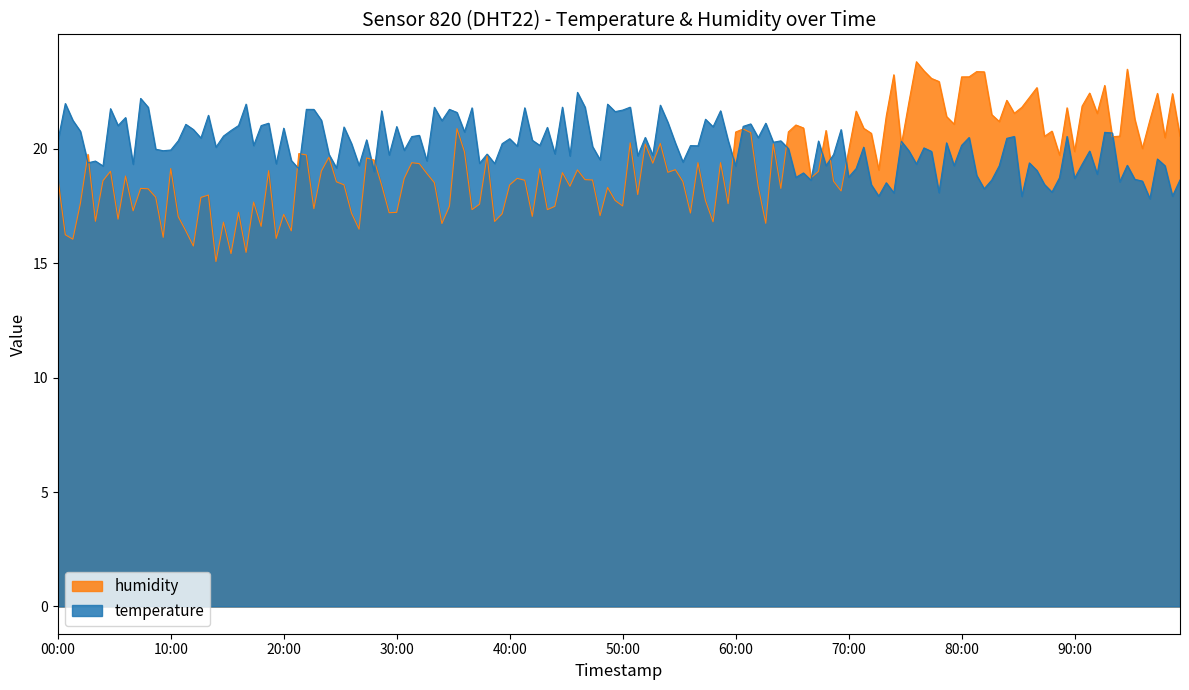

Rank the series by their maximum value, from lowest to highest.

temperature, humidity